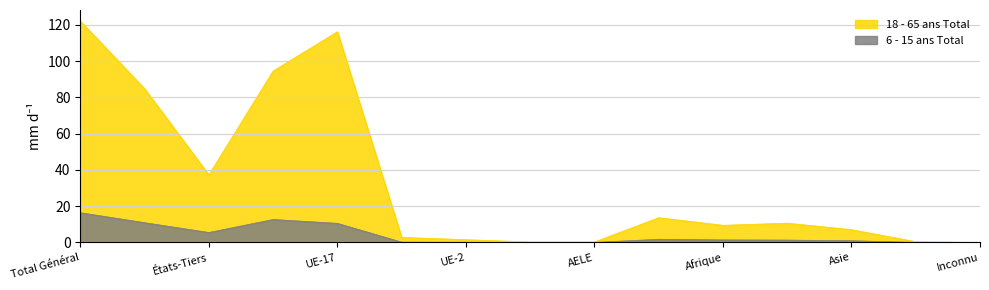

What are all the series names shown in the legend?

18 - 65 ans Total, 6 - 15 ans Total